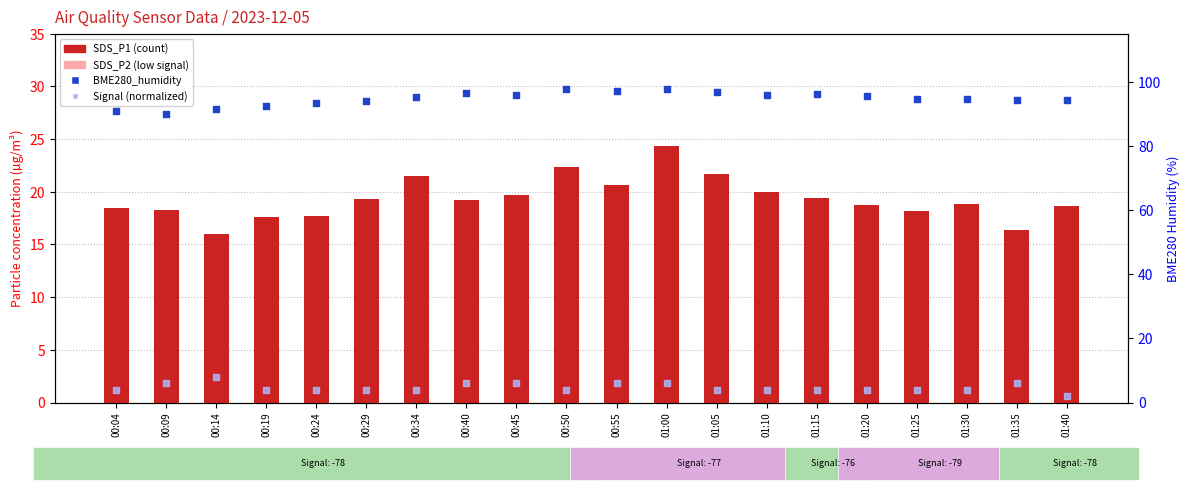

Which series contains the highest Y value?

BME280_humidity